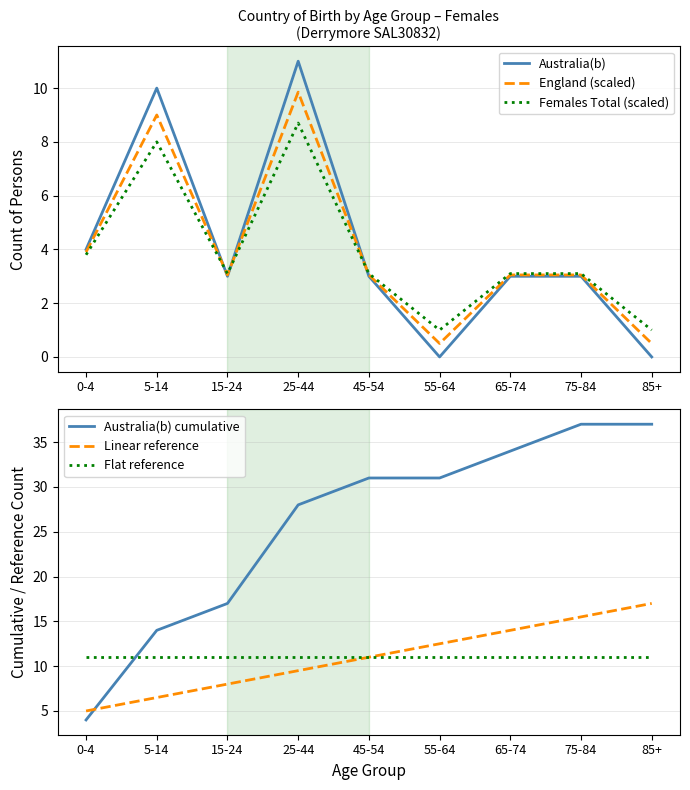

What is the maximum value shown in the chart?

37.0